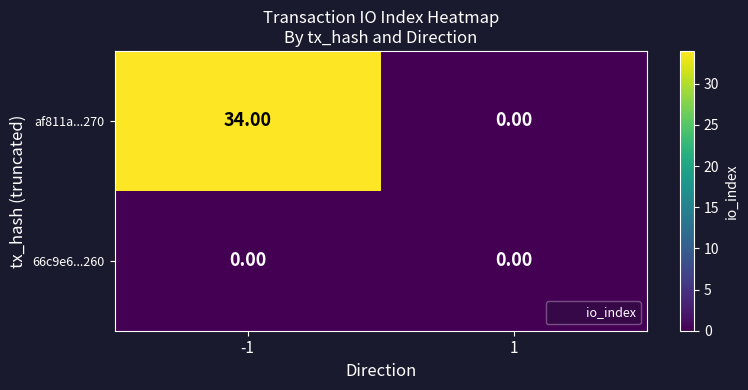

How many values in af811a...270 are above zero?

1